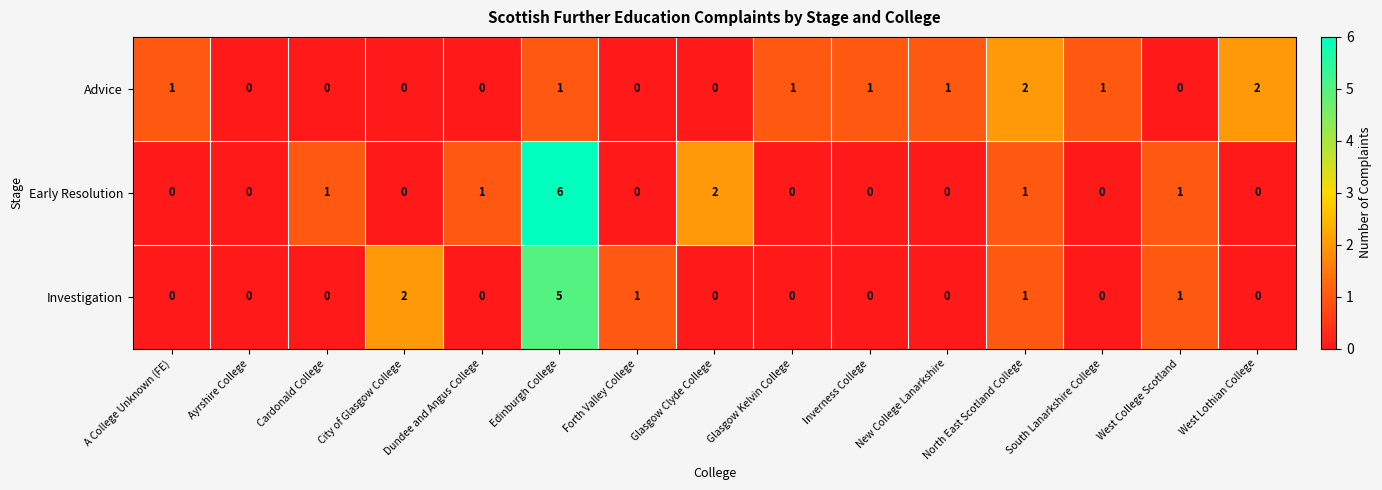

Rank the series by their maximum value, from lowest to highest.

Advice, Investigation, Early Resolution